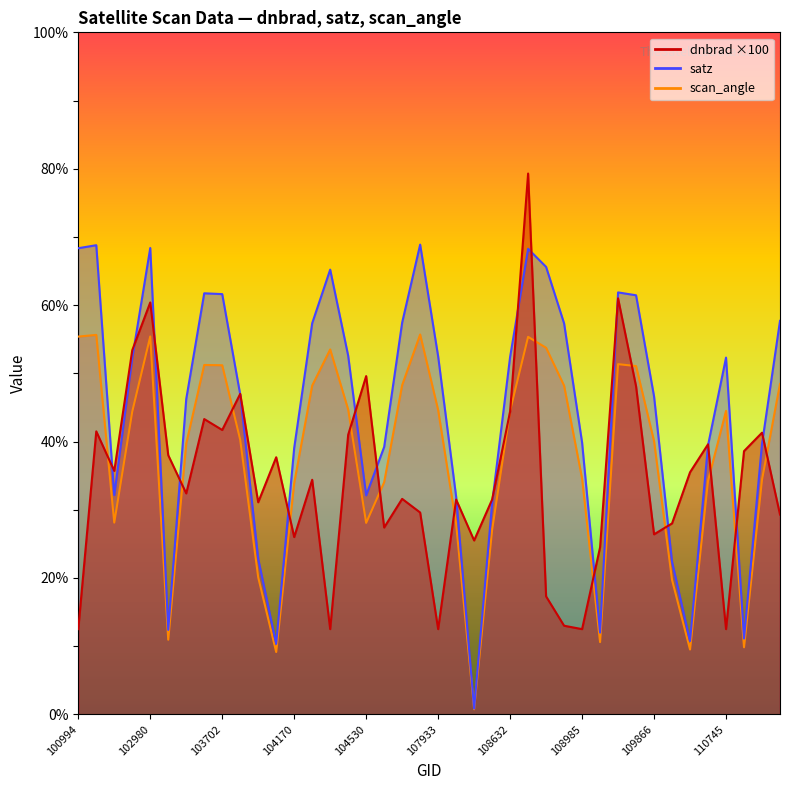

List the labels in order of scan_angle value, smallest first.

108281, 104054, 110213, 2933, 109157, 103338, 2276, 103936, 108455, 108103, 104530, 539, 104170, 107573, 110385, 114267, 108985, 103574, 109866, 103818, 102972, 110745, 108632, 107933, 104414, 108816, 104287, 107744, 114382, 109691, 103702, 103694, 109679, 104295, 108802, 108645, 100994, 102980, 102482, 107921